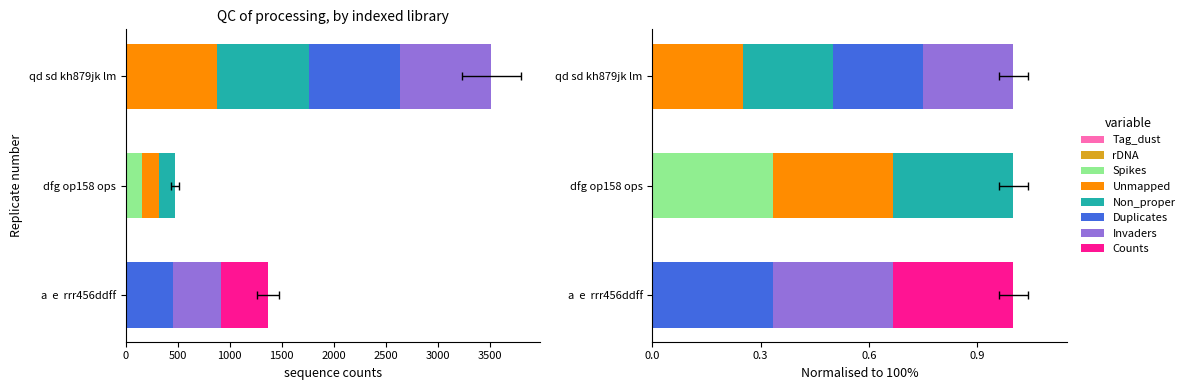

Which category has the lowest value across all series?

a  e  rrr456ddff